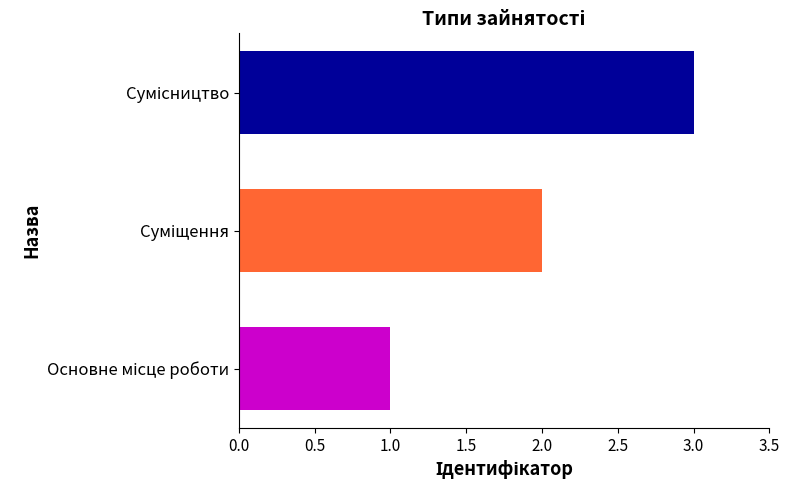

What is the maximum value shown in the chart?

3